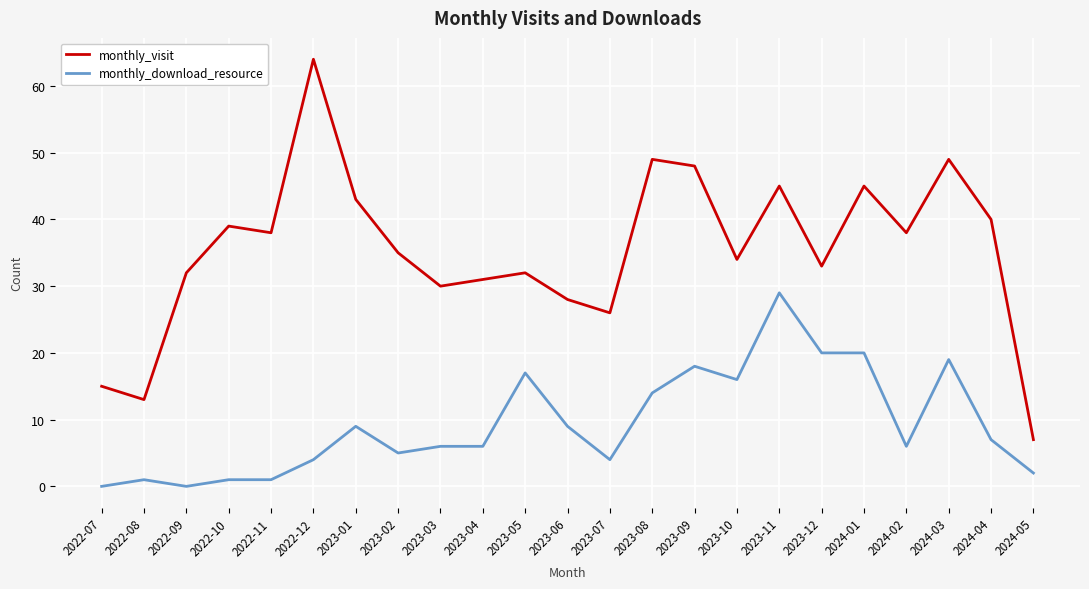

Is the value of monthly_download_resource at 2023-10 greater than the value of monthly_visit at 2024-01?

No